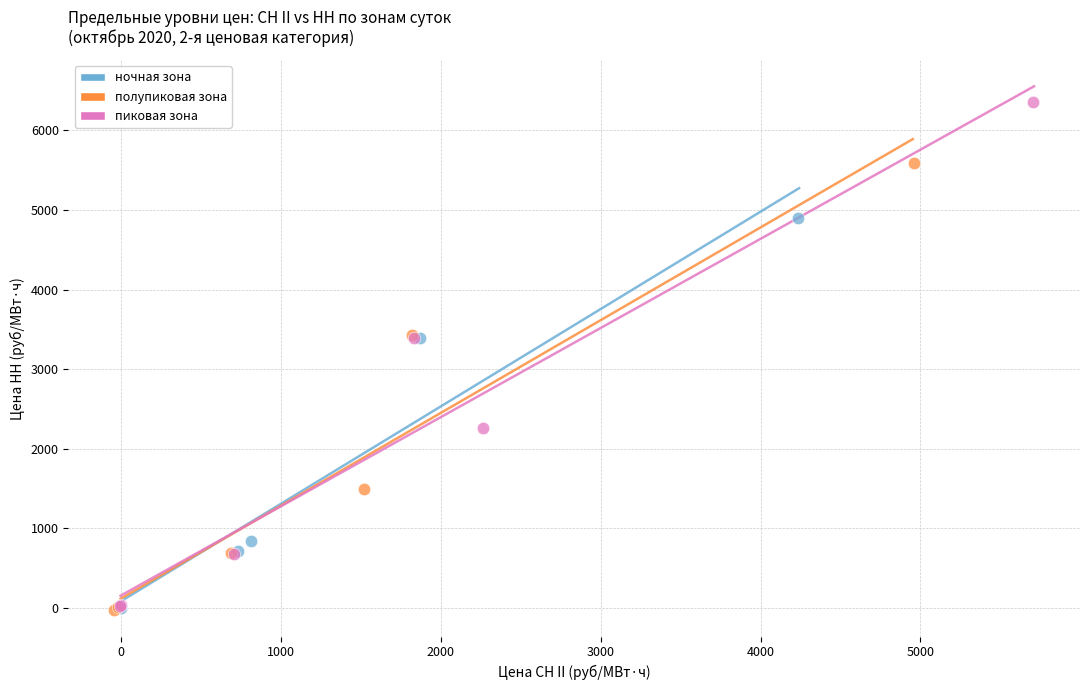

Which series has the widest spread of Y values?

пиковая зона